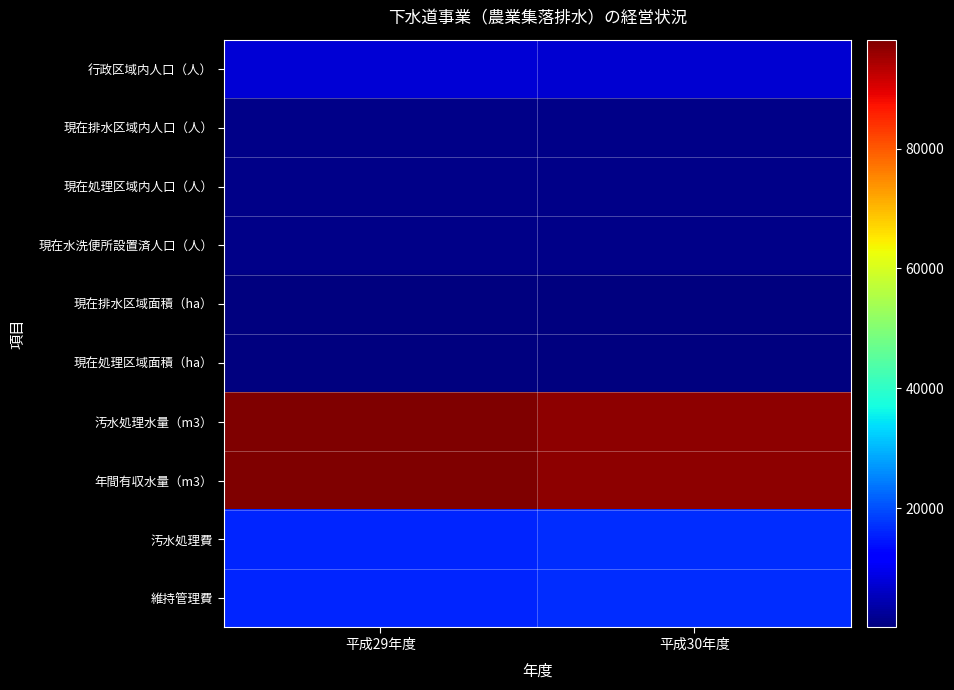

Which series has the largest range (max minus min)?

汚水処理水量（m3）